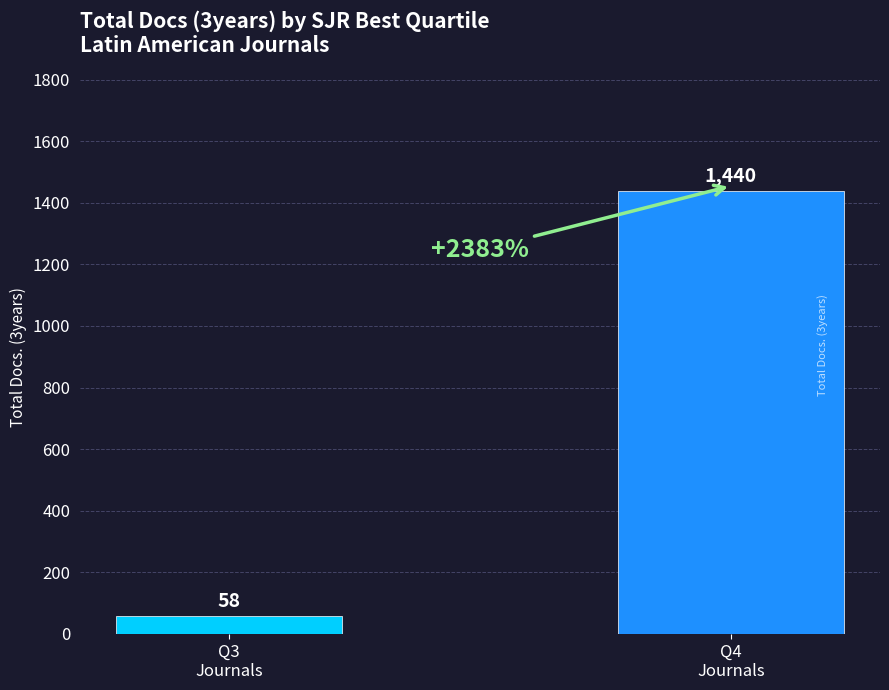

Rank the categories by value from highest to lowest.

Q4
Journals, Q3
Journals